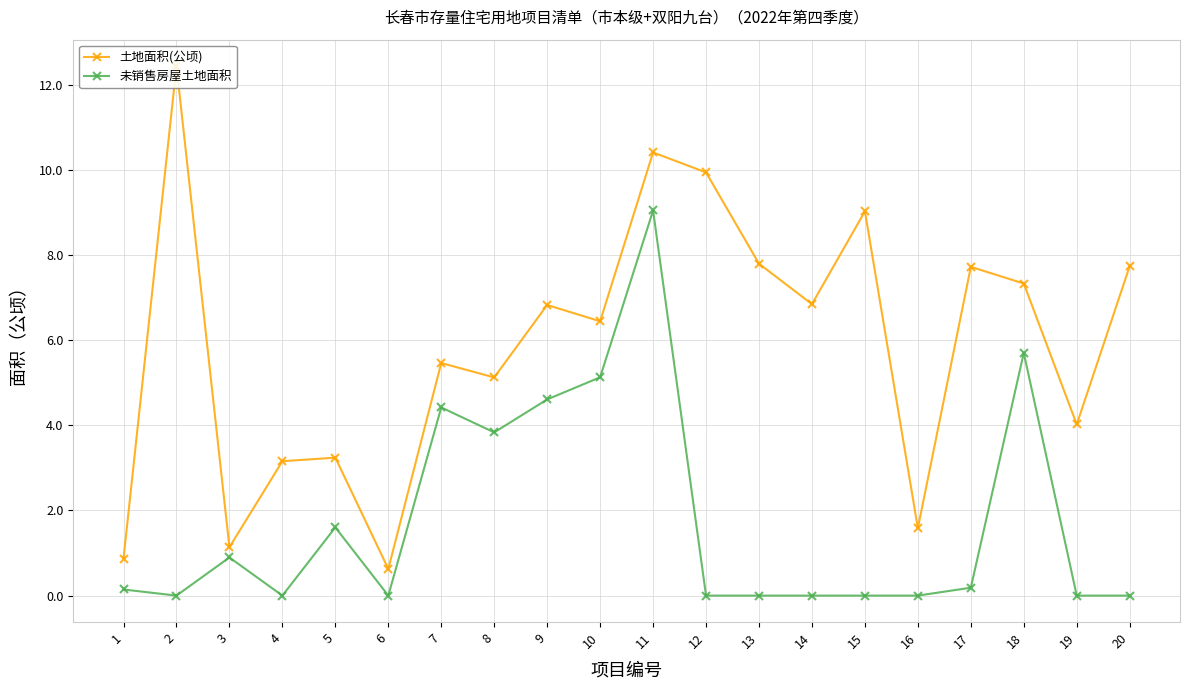

Does the chart display data point markers on the line(s)?

Yes